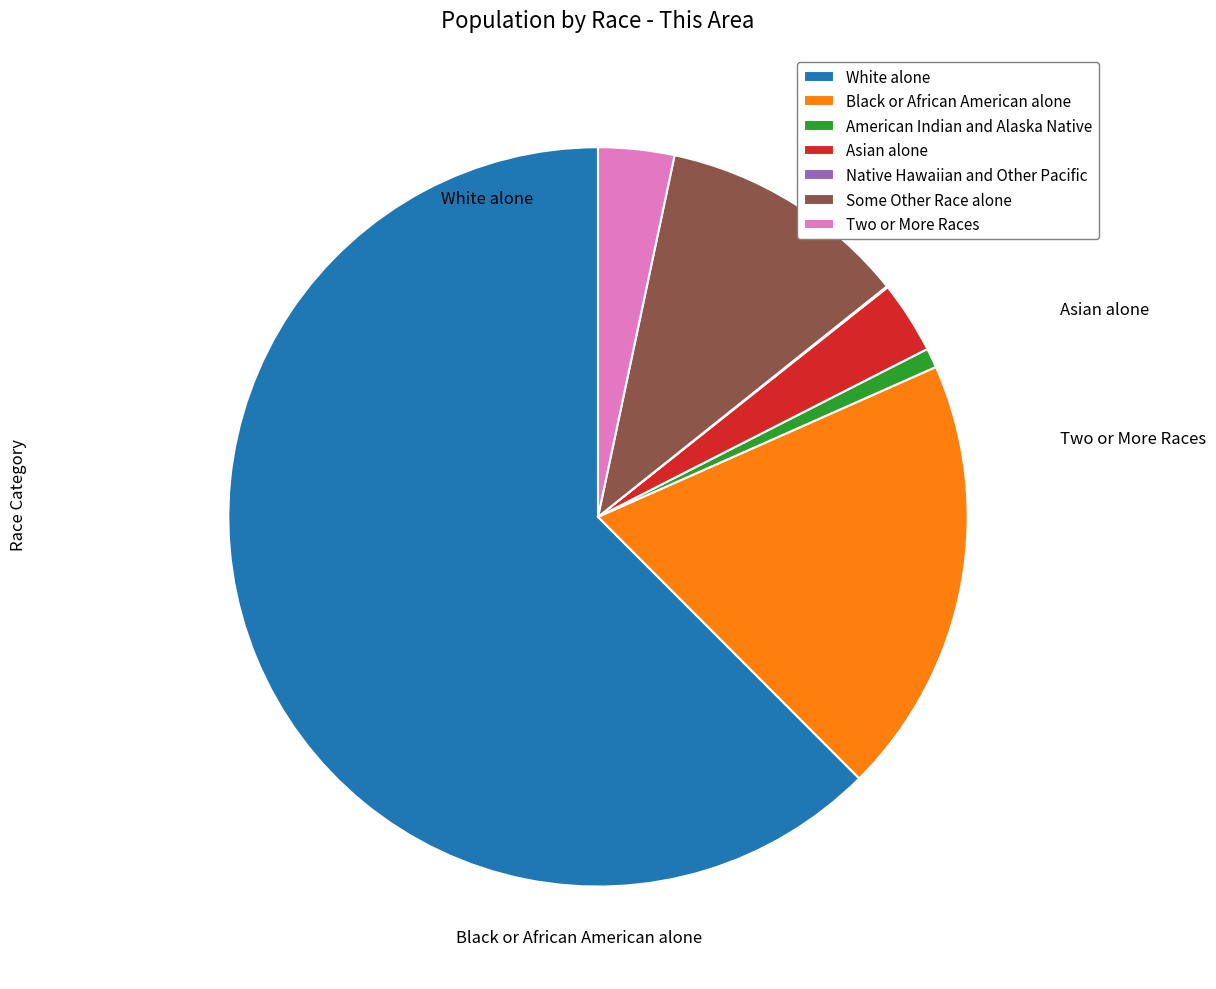

To the nearest percent, what is the difference between the largest and smallest slice percentages?

62%